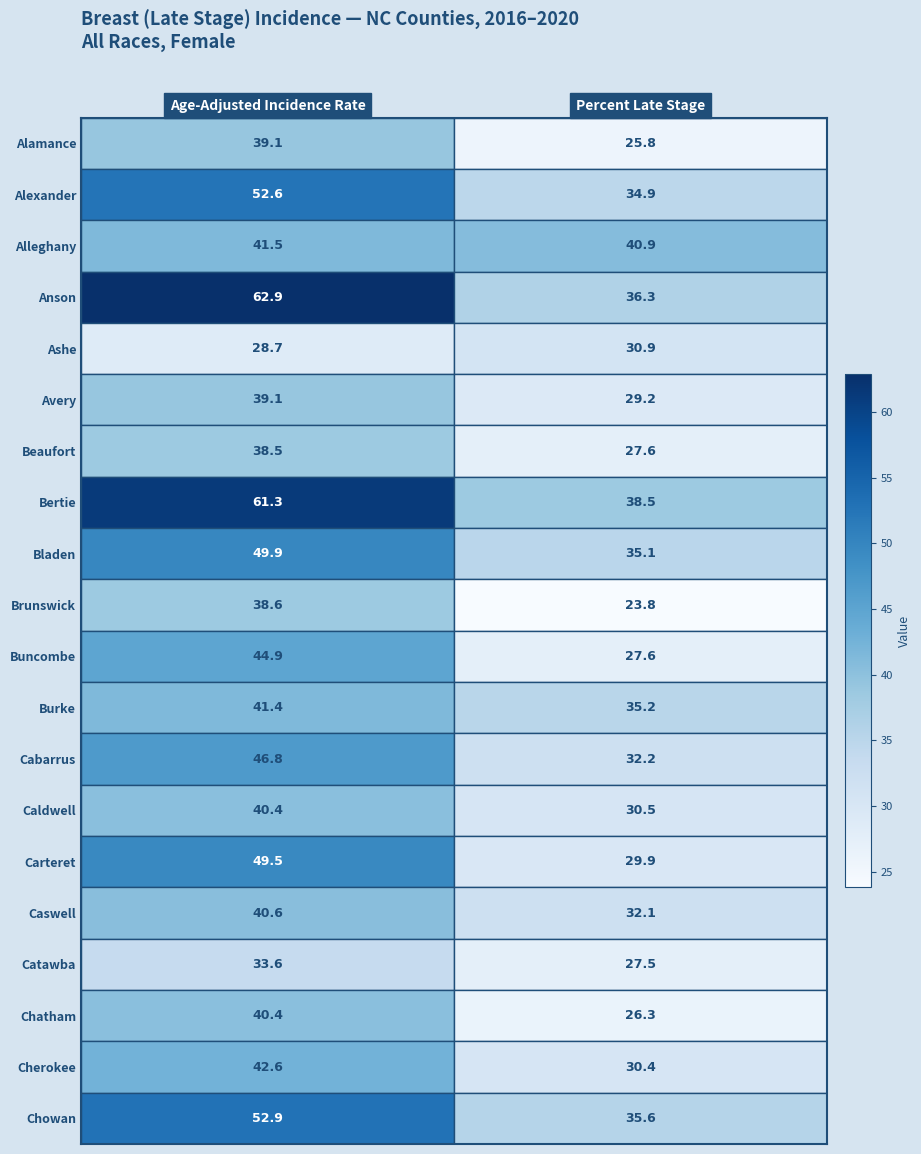

What is the difference between the Catawba values at Percent Late Stage and Age-Adjusted Incidence Rate?

6.1